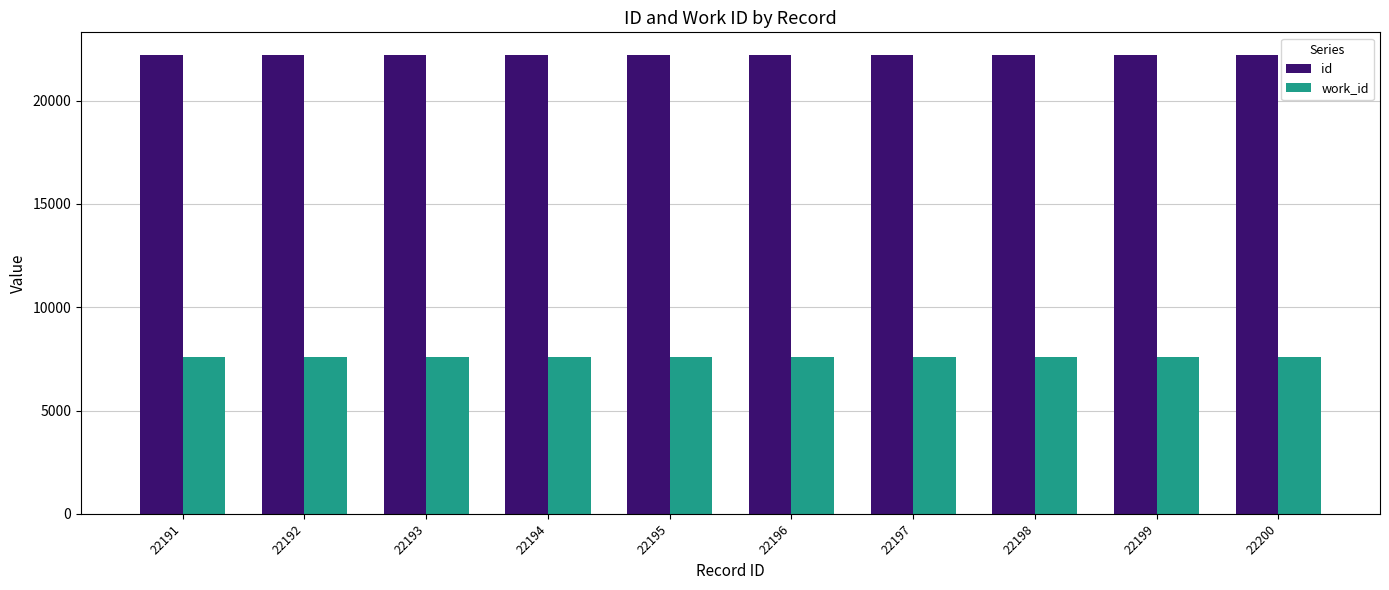

The value of work_id at 22198 is 10530. True or false?

False